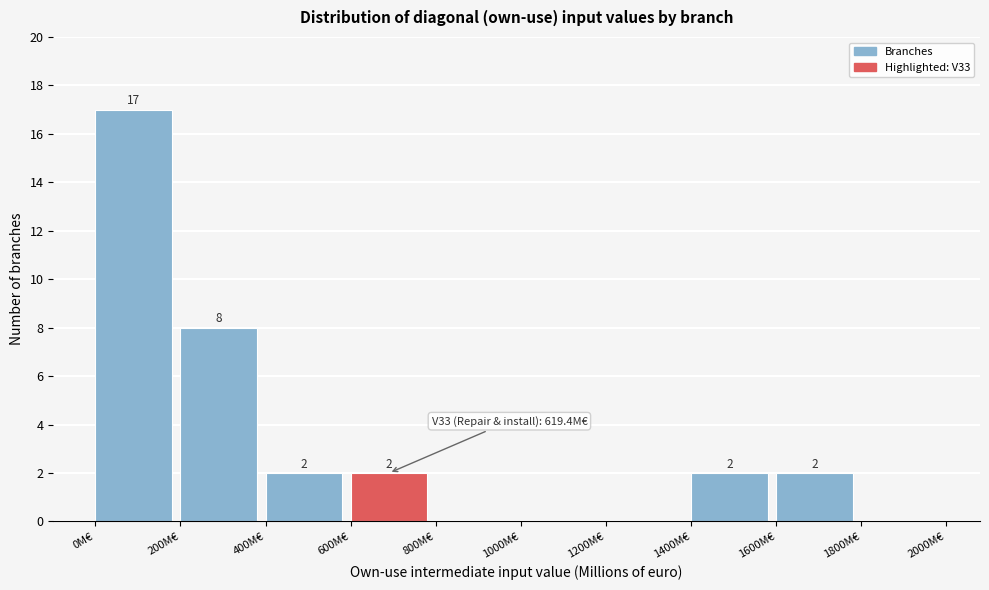

Which range on the x-axis has the tallest bar?

0 to 200